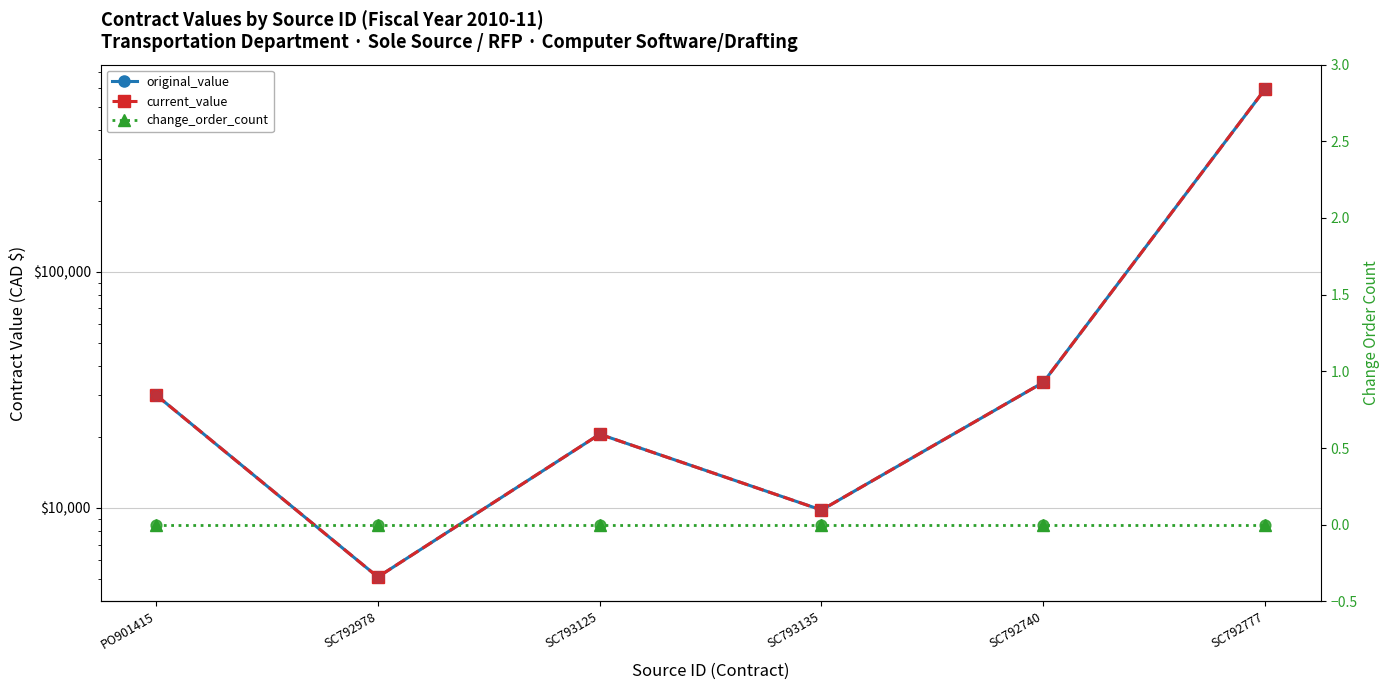

Which series reaches the minimum Y coordinate?

change_order_count